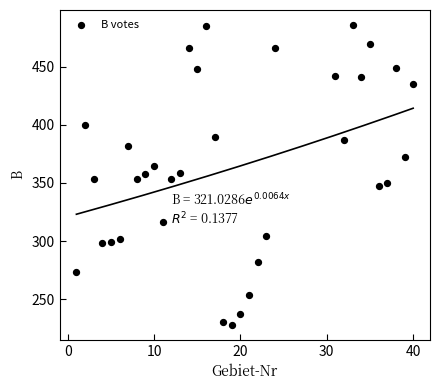

What is the range of Y values (max minus min)?

258